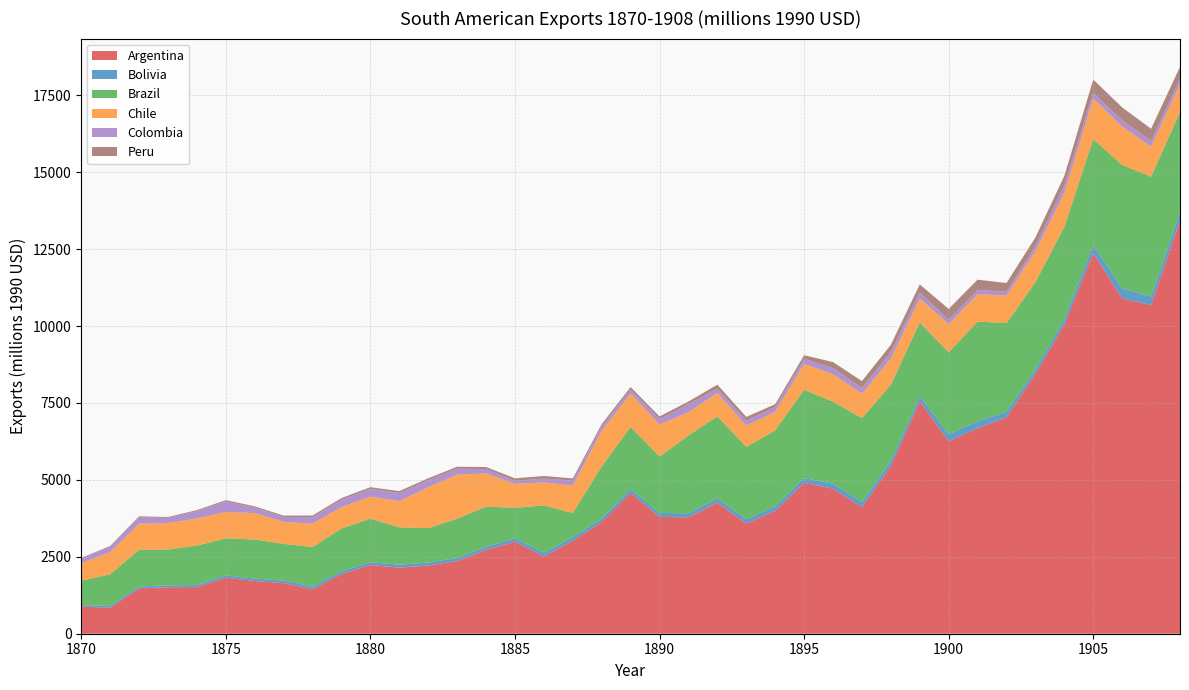

Reading left to right, extract all data points from this chart.

Argentina: 1870=878.5	1871=846.1	1872=1475.8	1873=1508.4	1874=1515.2	1875=1821.2	1876=1714.2	1877=1645.0	1878=1446.7	1879=1937.3	1880=2234.3	1881=2148.2	1882=2217.7	1883=2360.4	1884=2721.7	1885=2991.5	1886=2514.5	1887=3018.9	1888=3629.4	1889=4577.4	1890=3796.8	1891=3779.9	1892=4262.7	1893=3580.4	1894=3990.1	1895=4903.4	1896=4715.9	1897=4113.2	1898=5451.4	1899=7555.2	1900=6255.7	1901=6677.2	1902=7036.2	1903=8443.7	1904=10049.9	1905=12376.5	1906=10897.0	1907=10679.7	1908=13435.2
Bolivia: 1870=51.7	1871=57.3	1872=59.3	1873=62.7	1874=68.1	1875=72.9	1876=77.0	1877=81.3	1878=87.8	1879=90.4	1880=90.6	1881=93.1	1882=95.6	1883=100.1	1884=104.7	1885=109.5	1886=114.6	1887=116.0	1888=118.7	1889=125.4	1890=129.6	1891=132.4	1892=135.1	1893=139.5	1894=148.8	1895=155.4	1896=158.4	1897=163.5	1898=166.5	1899=169.6	1900=224.6	1901=228.2	1902=170.7	1903=148.6	1904=182.0	1905=249.4	1906=324.3	1907=277.4	1908=267.3
Brazil: 1870=794.0	1871=1027.5	1872=1190.7	1873=1165.6	1874=1280.3	1875=1205.8	1876=1271.1	1877=1194.0	1878=1283.7	1879=1393.2	1880=1415.7	1881=1213.3	1882=1119.3	1883=1277.0	1884=1304.1	1885=989.1	1886=1541.7	1887=788.1	1888=1687.1	1889=2017.1	1890=1832.3	1891=2531.6	1892=2667.1	1893=2353.7	1894=2467.2	1895=2867.2	1896=2668.3	1897=2728.1	1898=2474.3	1899=2391.9	1900=2666.0	1901=3236.2	1902=2888.6	1903=2831.1	1904=2991.8	1905=3446.1	1906=4014.2	1907=3896.7	1908=3246.3
Chile: 1870=563.9	1871=726.5	1872=850.5	1873=859.0	1874=883.6	1875=857.7	1876=858.1	1877=713.1	1878=759.3	1879=693.8	1880=717.0	1881=855.9	1882=1329.0	1883=1432.6	1884=1078.6	1885=779.6	1886=748.6	1887=893.4	1888=1161.3	1889=1087.3	1890=1040.4	1891=753.8	1892=759.9	1893=688.7	1894=604.6	1895=845.2	1896=887.1	1897=794.8	1898=854.2	1899=772.9	1900=918.0	1901=891.4	1902=896.9	1903=1010.1	1904=1109.1	1905=1315.7	1906=1248.4	1907=976.8	1908=910.5
Colombia: 1870=155.1	1871=170.0	1872=213.1	1873=168.1	1874=235.4	1875=346.1	1876=177.8	1877=159.4	1878=213.5	1879=241.1	1880=249.4	1881=266.2	1882=228.9	1883=191.6	1884=142.0	1885=99.8	1886=124.3	1887=161.7	1888=141.0	1889=131.4	1890=176.2	1891=262.9	1892=140.1	1893=160.7	1894=157.4	1895=164.4	1896=203.5	1897=190.2	1898=207.6	1899=202.9	1900=142.4	1901=143.8	1902=123.8	1903=156.8	1904=245.1	1905=192.7	1906=200.2	1907=184.6	1908=171.4
Peru: 1870=20.7	1871=24.5	1872=26.9	1873=29.9	1874=34.0	1875=38.0	1876=41.7	1877=45.5	1878=50.7	1879=53.6	1880=55.2	1881=58.1	1882=61.0	1883=65.2	1884=66.6	1885=81.5	1886=83.3	1887=68.7	1888=75.5	1889=78.1	1890=86.1	1891=86.1	1892=129.2	1893=123.4	1894=91.1	1895=116.7	1896=194.4	1897=220.4	1898=236.2	1899=259.8	1900=349.9	1901=330.3	1902=280.8	1903=289.4	1904=300.7	1905=430.4	1906=421.0	1907=396.1	1908=390.3